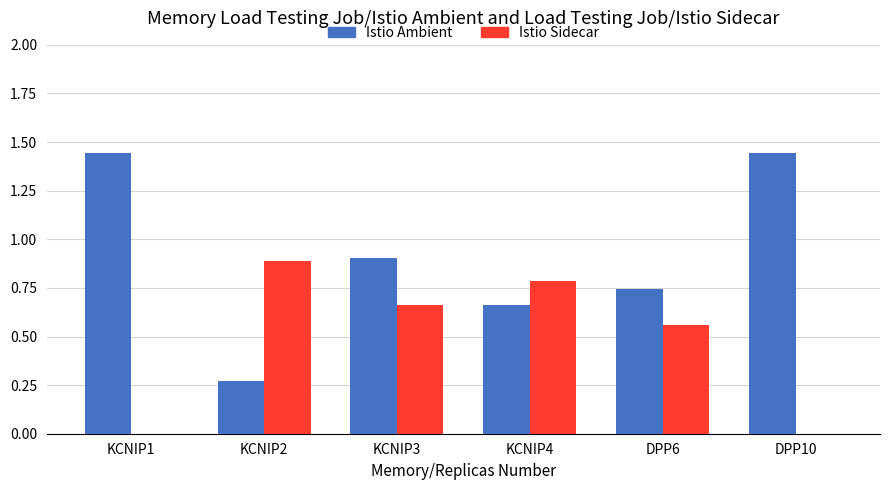

Which series has the largest total across all categories?

Istio Ambient